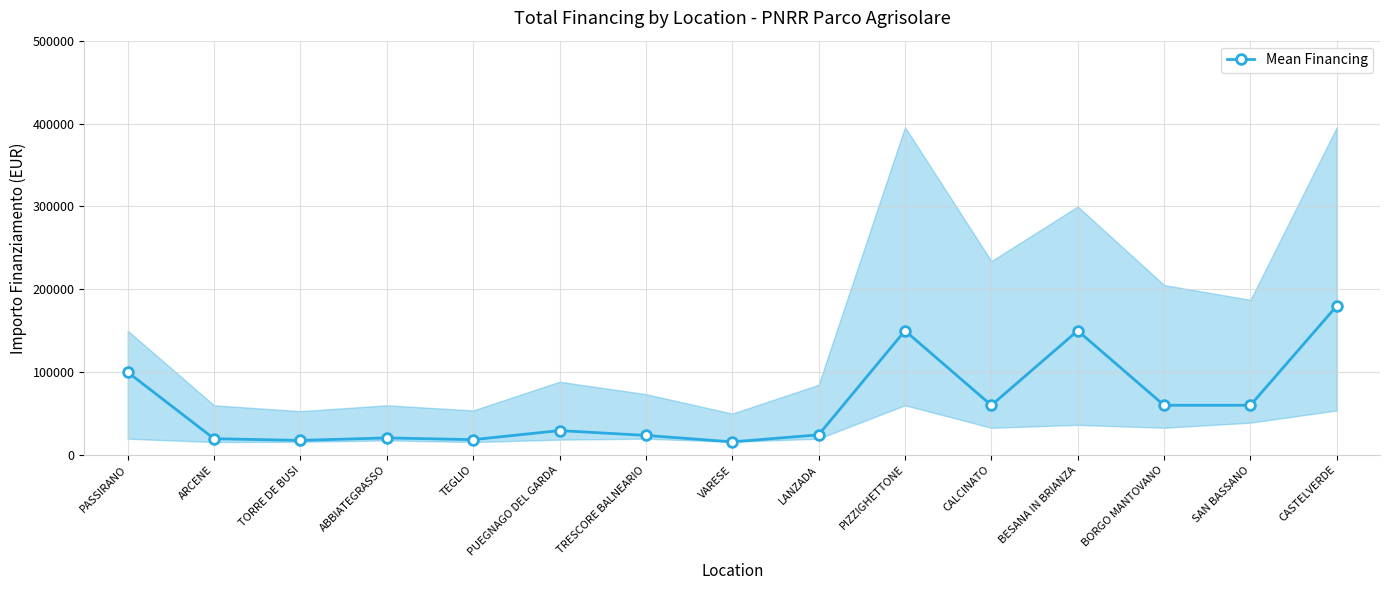

Approximately how many times larger is the value at TEGLIO compared to ARCENE?

0.9